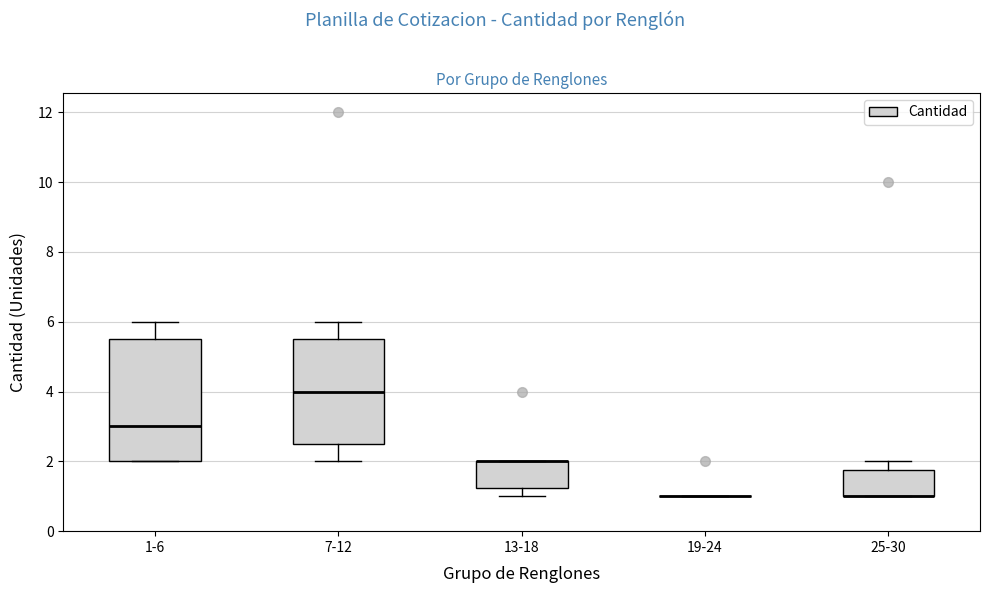

Reading left to right, transcribe this box plot: for each box, give where its median line is, the range the box spans, and where its two whiskers end, as read against the y-axis. The values are not printed on the chart, so give them approximately, as read against the axis.

1-6: median 3.0, box 2.0 to 5.6, whiskers 2.0 to 6.0
7-12: median 4.0, box 2.6 to 5.6, whiskers 2.0 to 6.0
13-18: median 2.0 (drawn on the box's upper edge), box 1.2 to 2.0, whiskers 1.0 to 2.0
19-24: box collapsed to a line at 1.0, whiskers 1.0 to 1.0
25-30: median 1.0 (drawn on the box's lower edge), box 1.0 to 1.8, whiskers 1.0 to 2.0